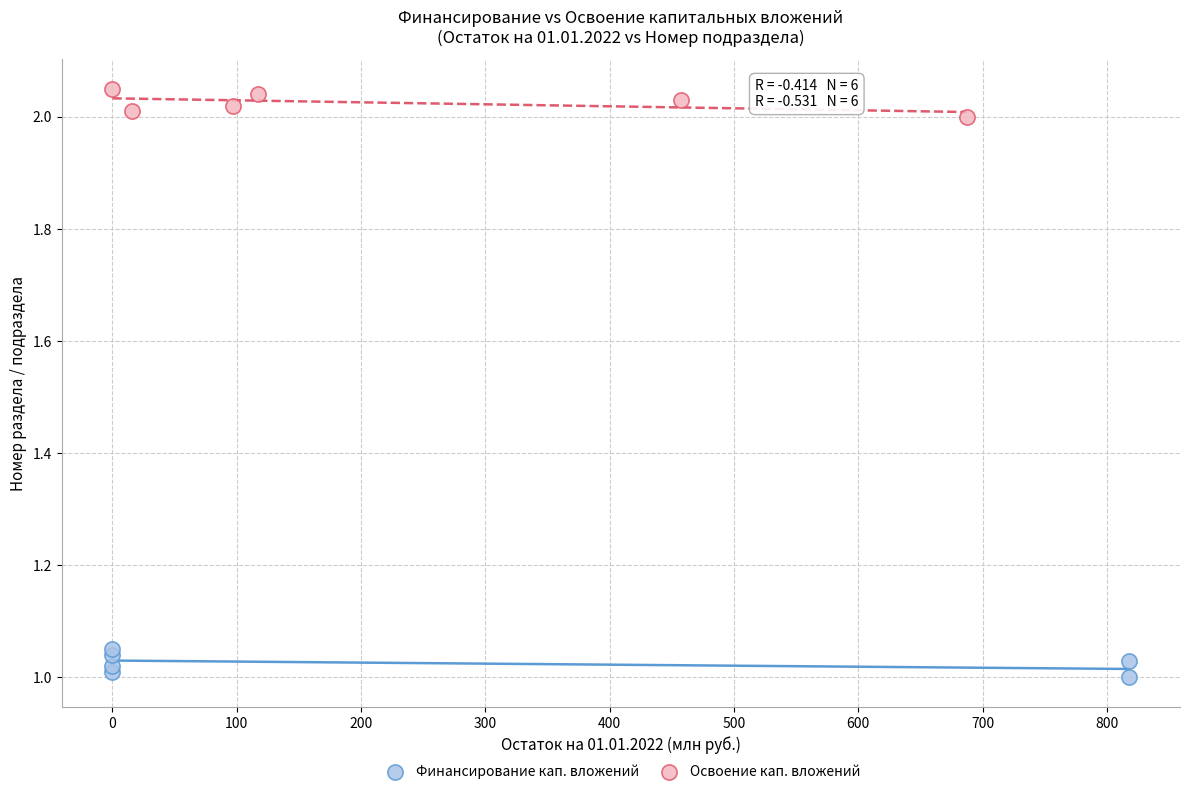

Which series contains the lowest Y value?

Финансирование кап. вложений